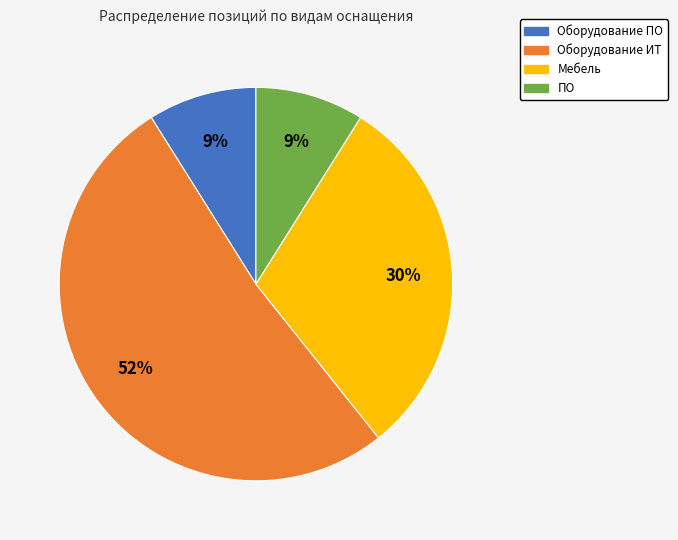

Which slice is the largest?

Оборудование ИТ